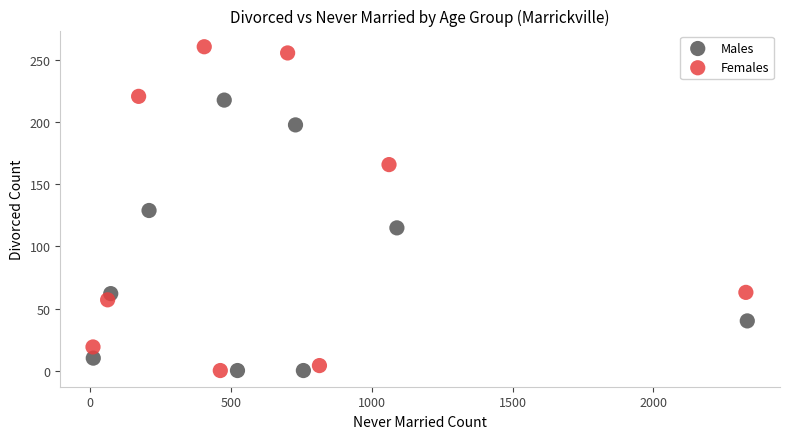

Which series has the largest Y range (max minus min)?

Females